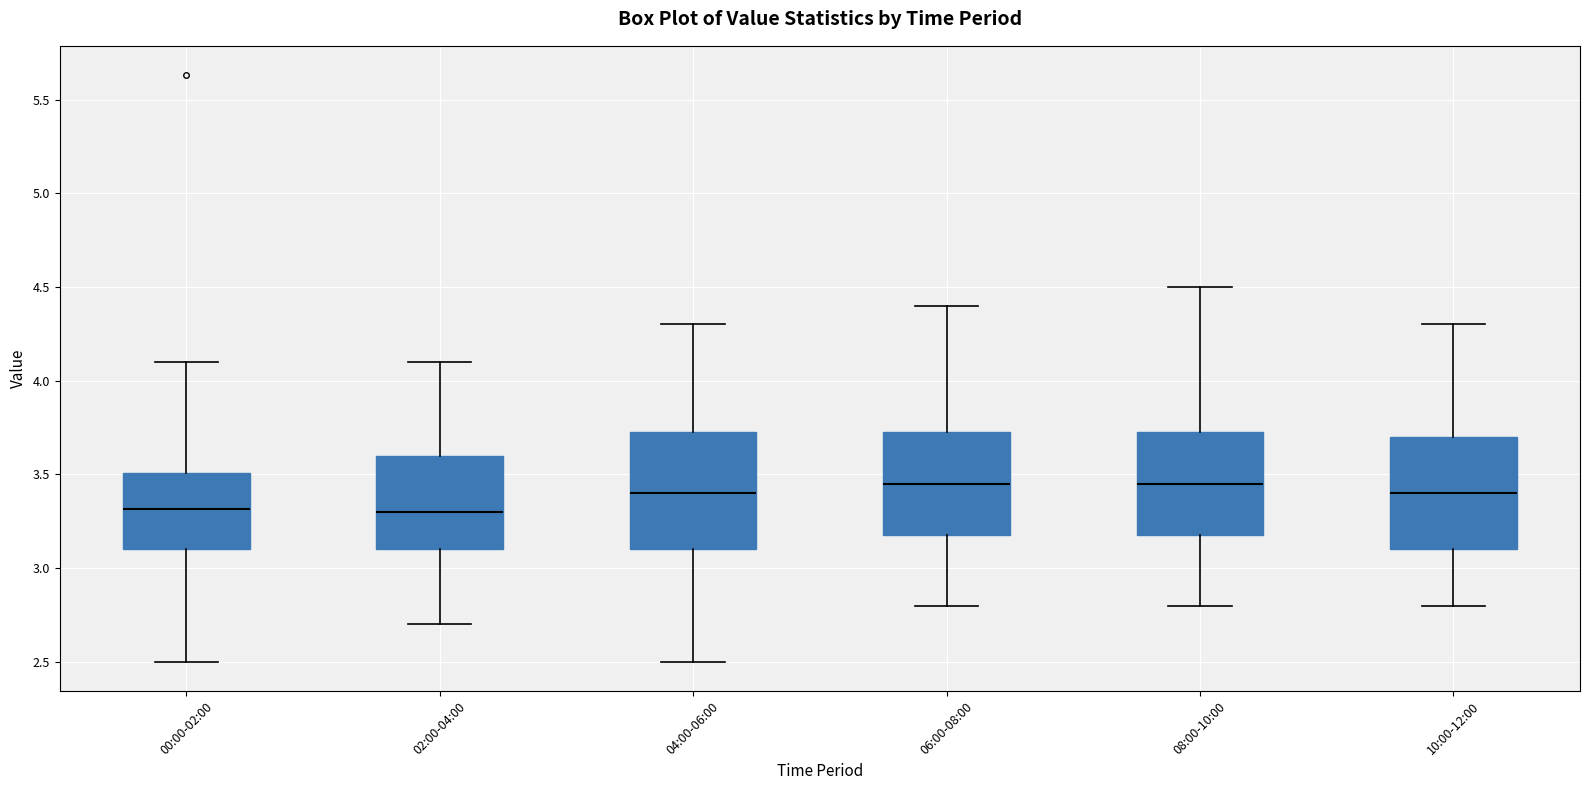

Reading left to right, read every box against the y-axis: the position of its median line, the range the box covers, and the ends of its whiskers. The values are not printed on the chart, so give them approximately, as read against the axis.

00:00-02:00: median 3.30, box 3.10 to 3.50, whiskers 2.50 to 4.10
02:00-04:00: median 3.30, box 3.10 to 3.60, whiskers 2.70 to 4.10
04:00-06:00: median 3.40, box 3.10 to 3.75, whiskers 2.50 to 4.30
06:00-08:00: median 3.45, box 3.20 to 3.75, whiskers 2.80 to 4.40
08:00-10:00: median 3.45, box 3.20 to 3.75, whiskers 2.80 to 4.50
10:00-12:00: median 3.40, box 3.10 to 3.70, whiskers 2.80 to 4.30